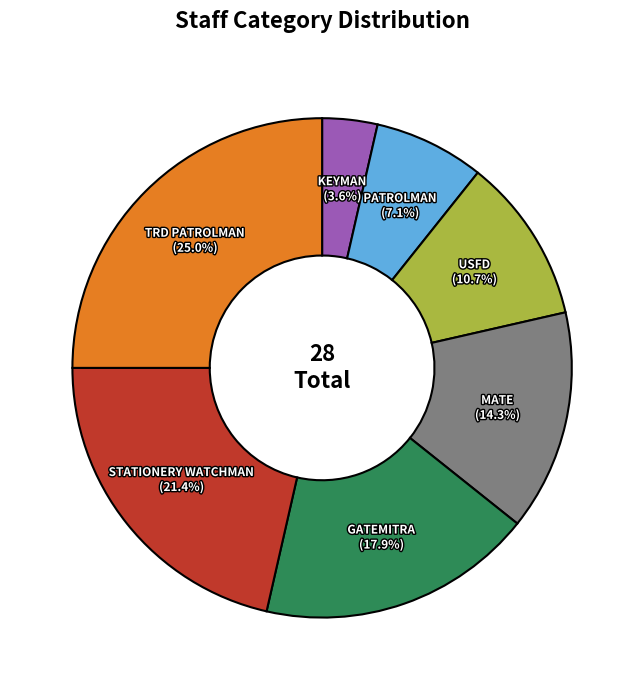

Is there a majority slice in this chart?

No